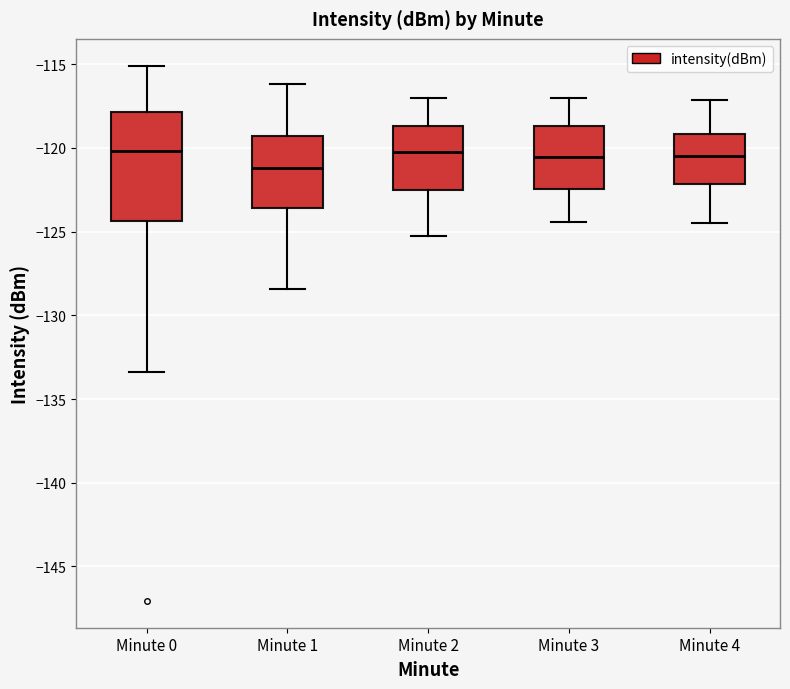

Reading left to right, read every box against the y-axis: the position of its median line, the range the box covers, and the ends of its whiskers. The values are not printed on the chart, so give them approximately, as read against the axis.

Minute 0: median -120.0, box -124.5 to -118.0, whiskers -133.5 to -115.0
Minute 1: median -121.0, box -123.5 to -119.5, whiskers -128.5 to -116.0
Minute 2: median -120.0, box -122.5 to -118.5, whiskers -125.0 to -117.0
Minute 3: median -120.5, box -122.5 to -118.5, whiskers -124.5 to -117.0
Minute 4: median -120.5, box -122.0 to -119.0, whiskers -124.5 to -117.0